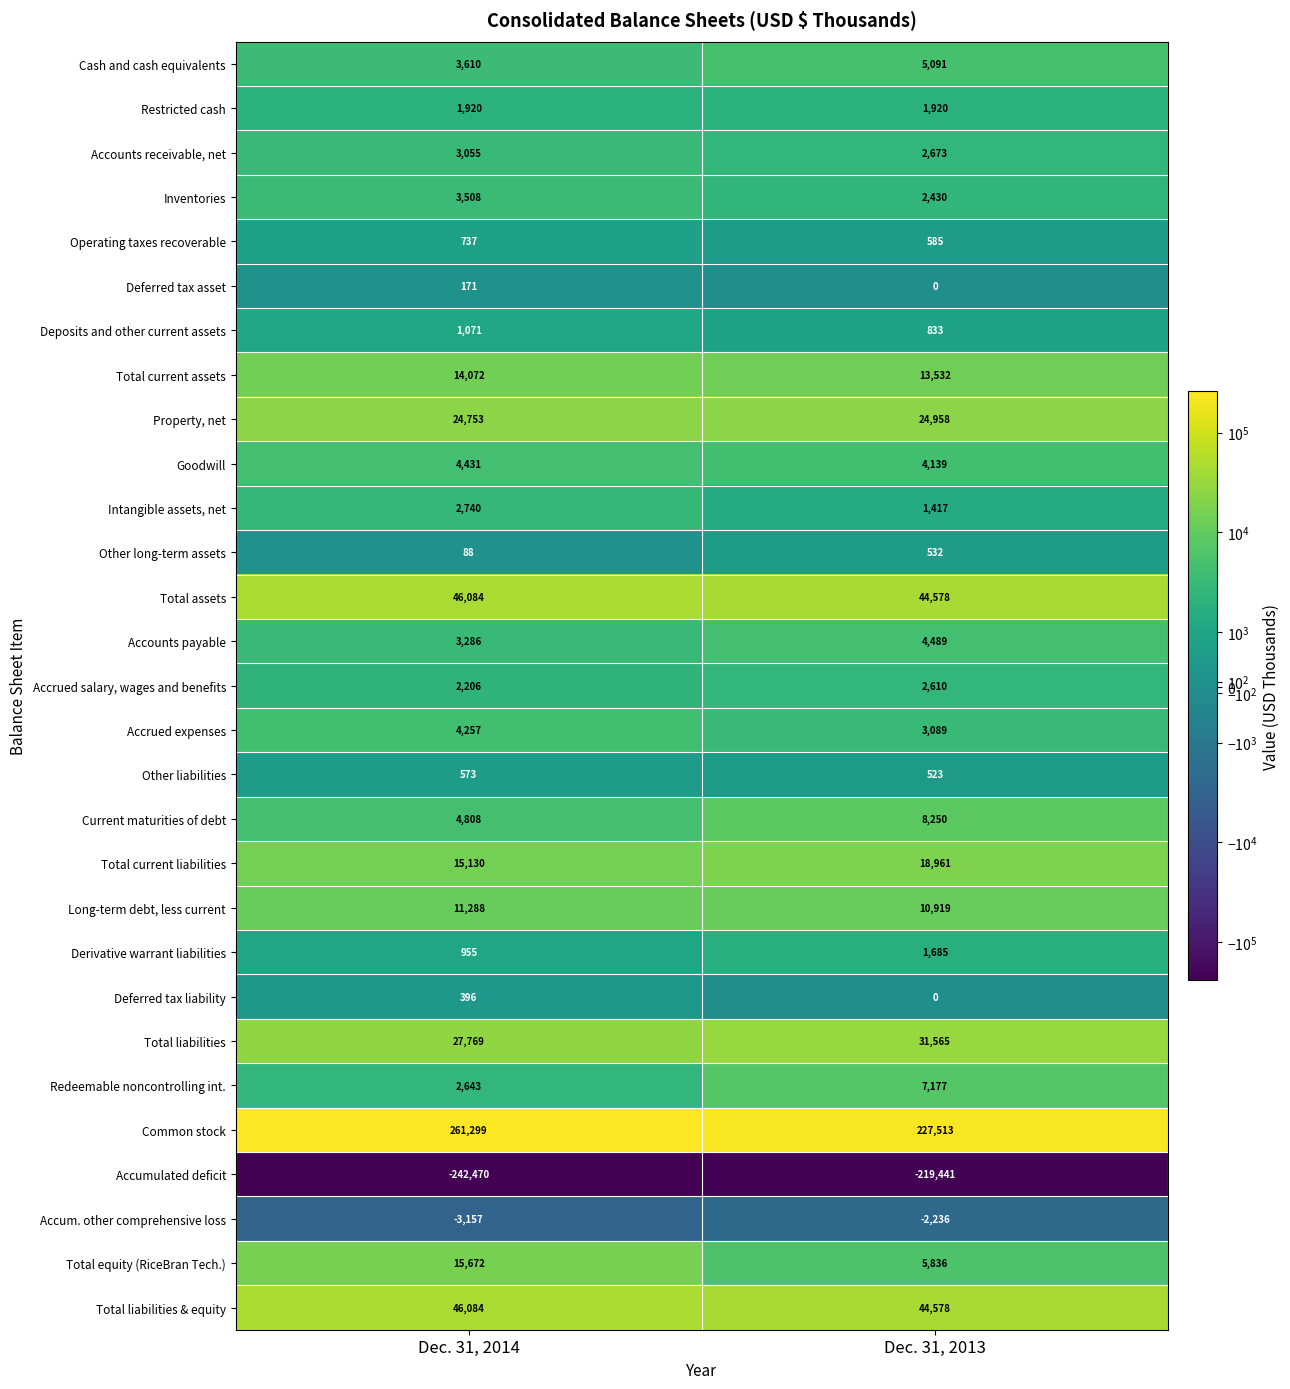

Which series has the largest range (max minus min)?

Common stock